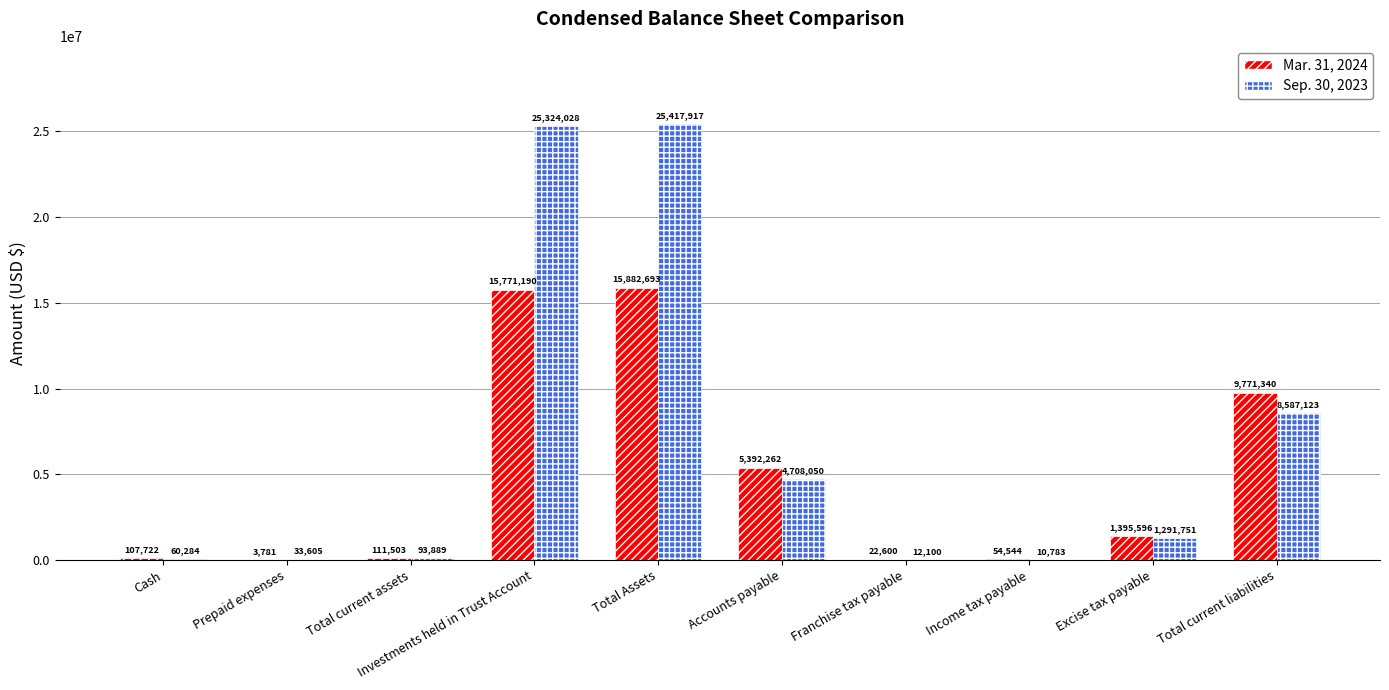

What is the sum of all Sep. 30, 2023 values?

65539530